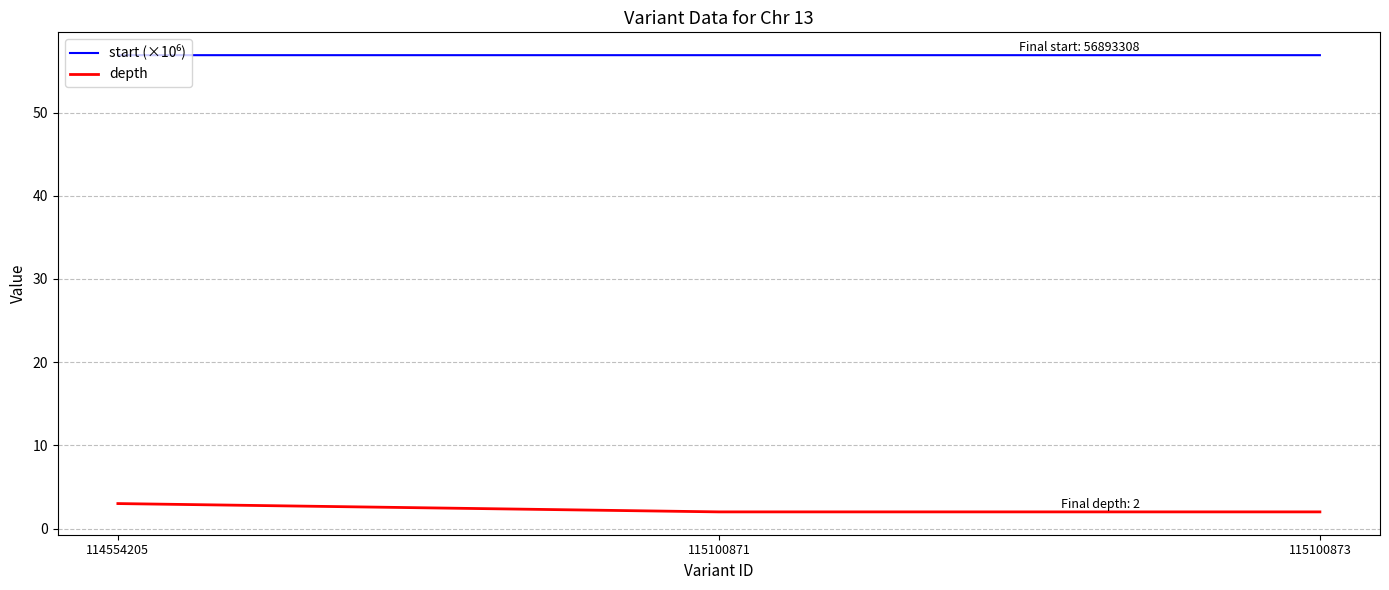

What is the lowest value of the depth series?

2.0